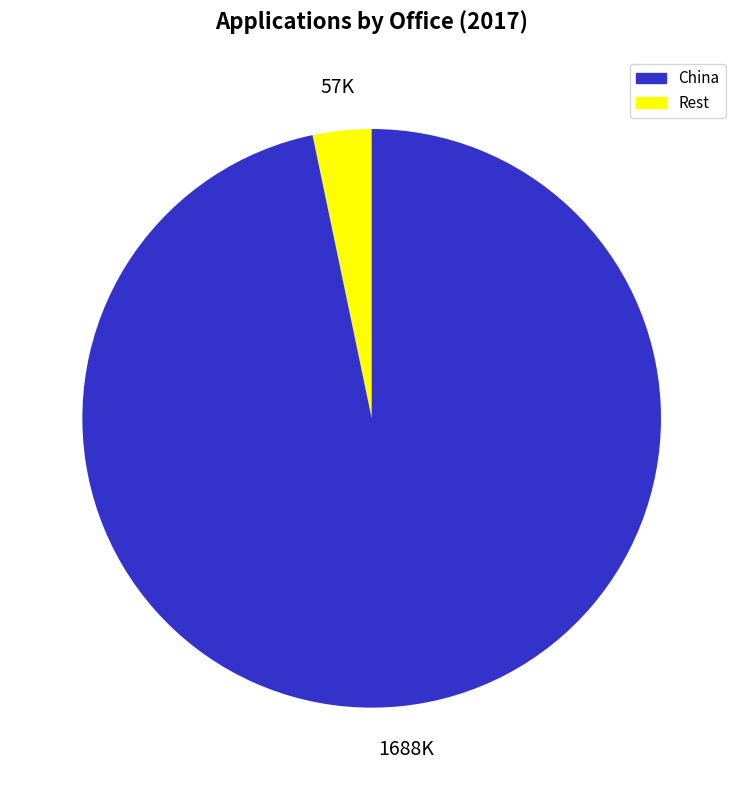

Is there any slice that represents more than half of the pie?

Yes